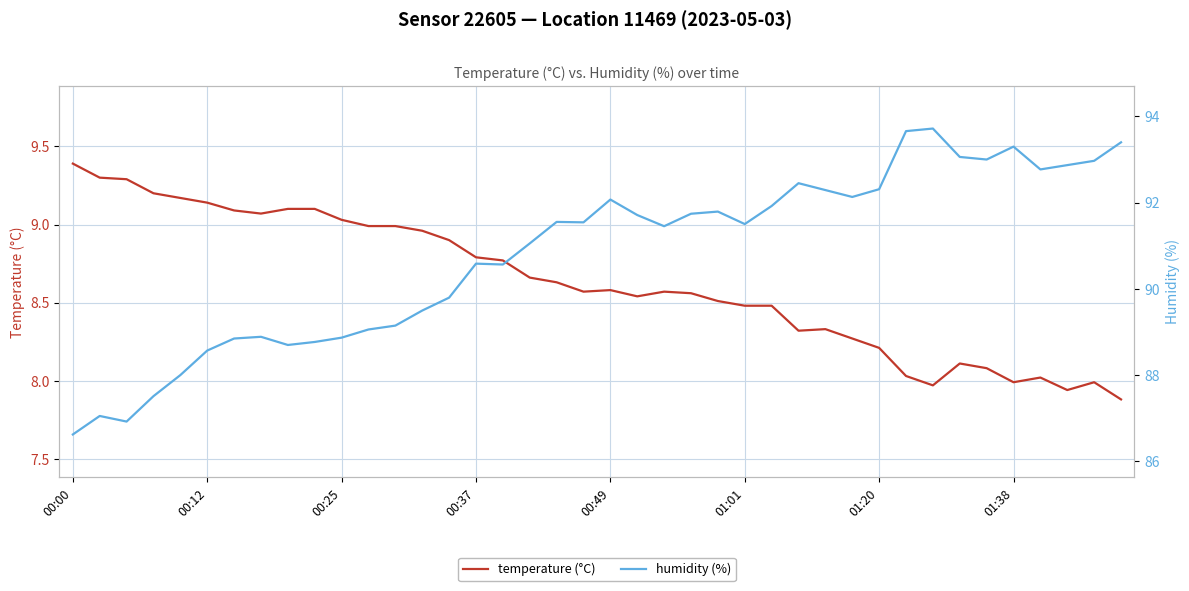

Which has a higher value, 00:00 or 00:25?

00:00